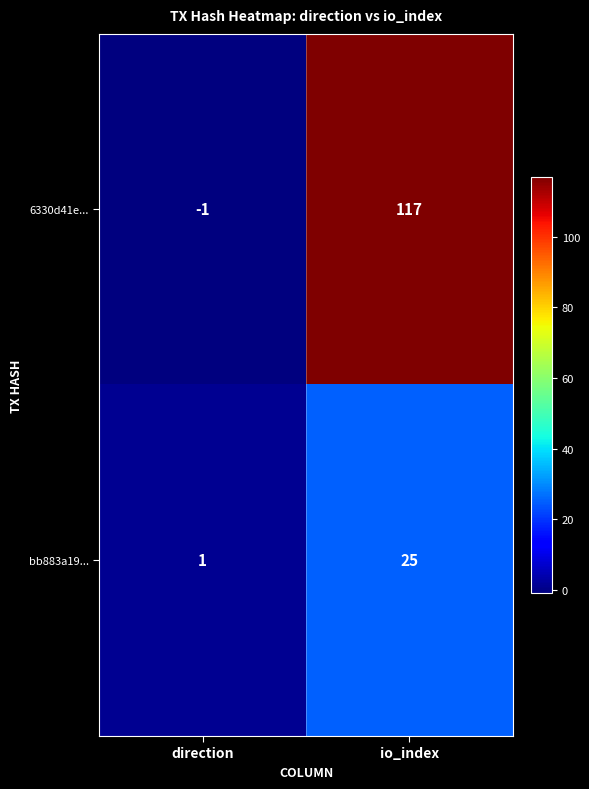

Is it true that bb883a19... equals 25 at io_index?

True